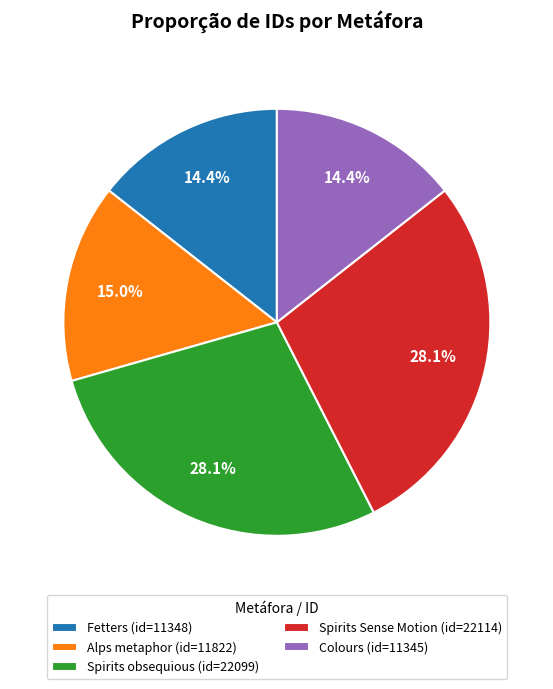

Is Colours (id=11345) the majority of the pie?

No